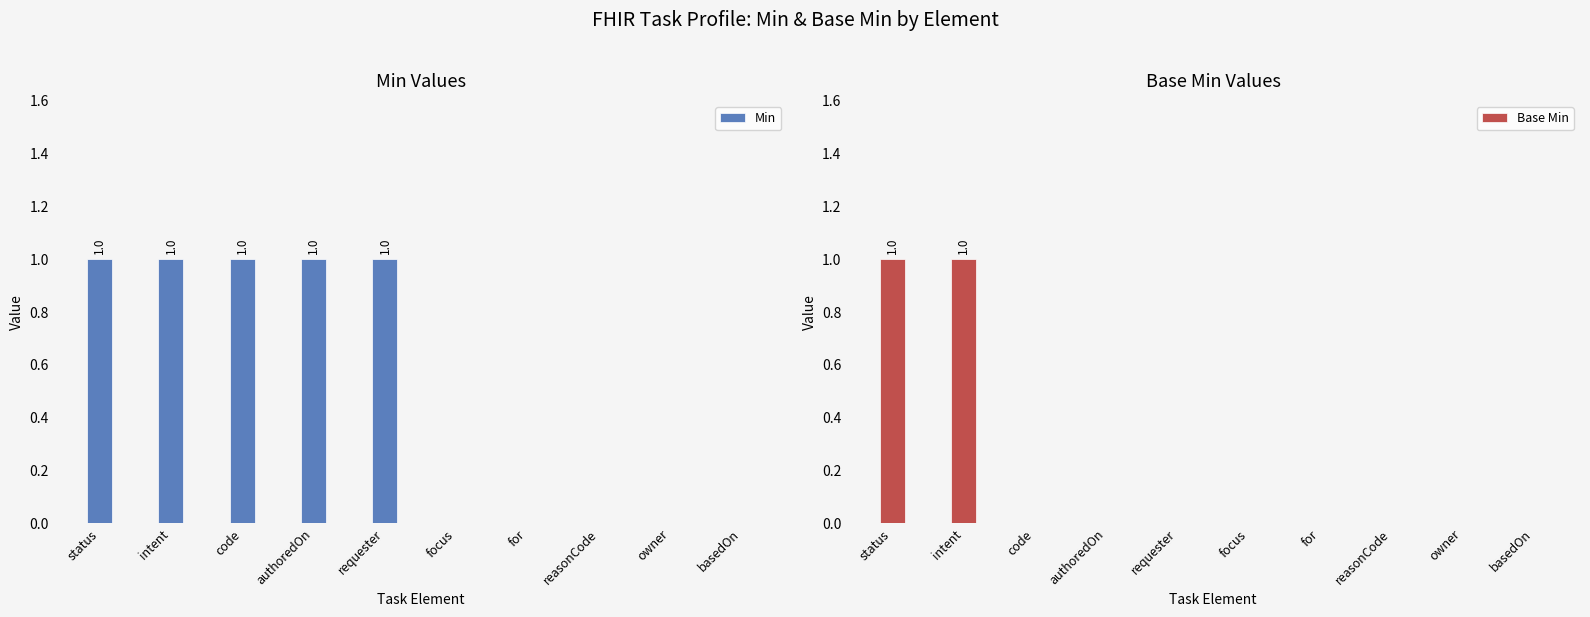

True or false: Min has a value of 1 at basedOn.

False